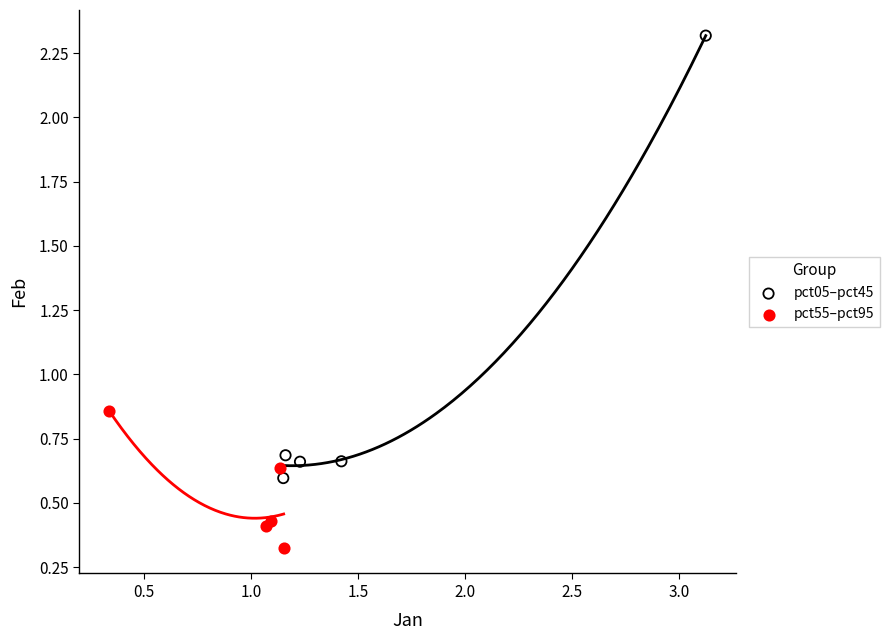

Which series reaches the minimum Y coordinate?

pct55–pct95